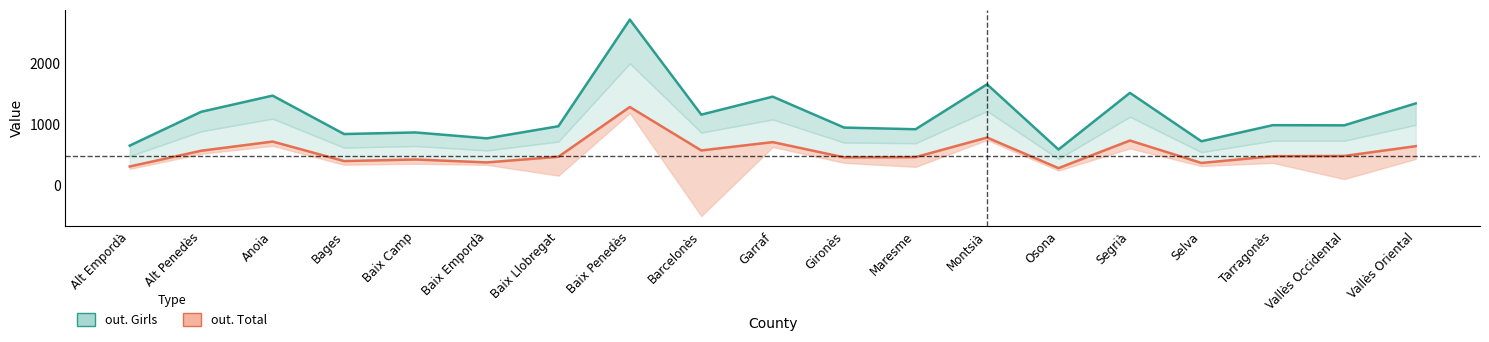

What is the difference between the out. Total values at Baix Camp and Vallès Occidental?

58